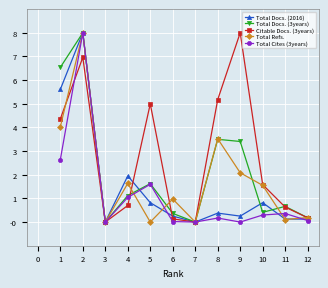

How many values in the Total Docs. (3years) series are below 1?

6